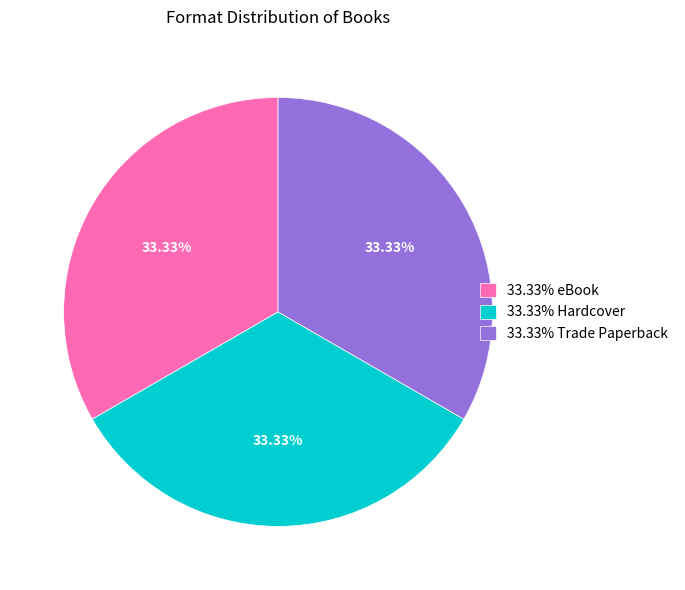

Is there any slice that represents more than half of the pie?

No